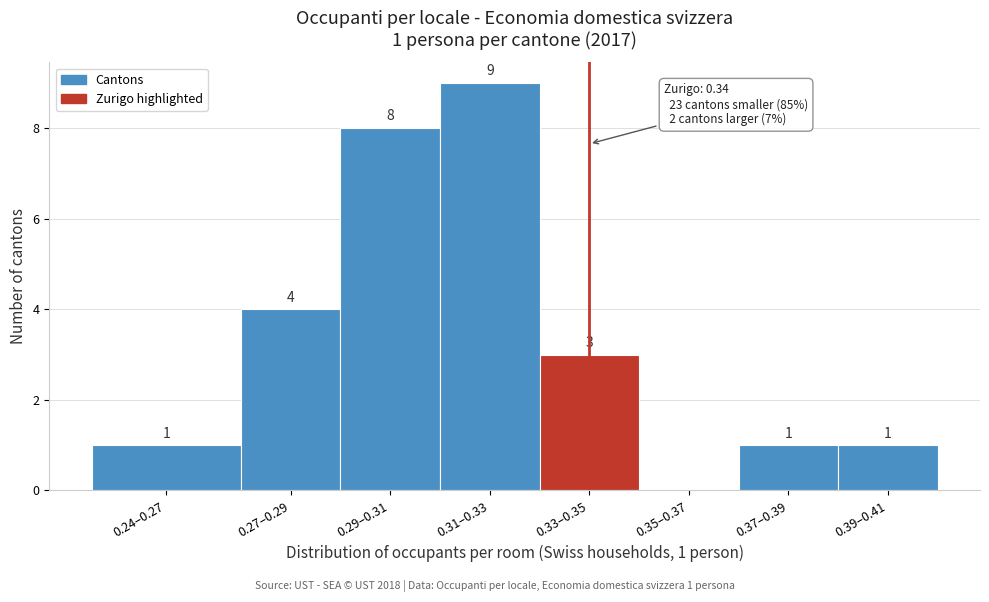

Reading left to right, extract all data points from this chart.

0.24–0.27=1	0.27–0.29=4	0.29–0.31=8	0.31–0.33=9	0.33–0.35=3	0.35–0.37=0	0.37–0.39=1	0.39–0.41=1